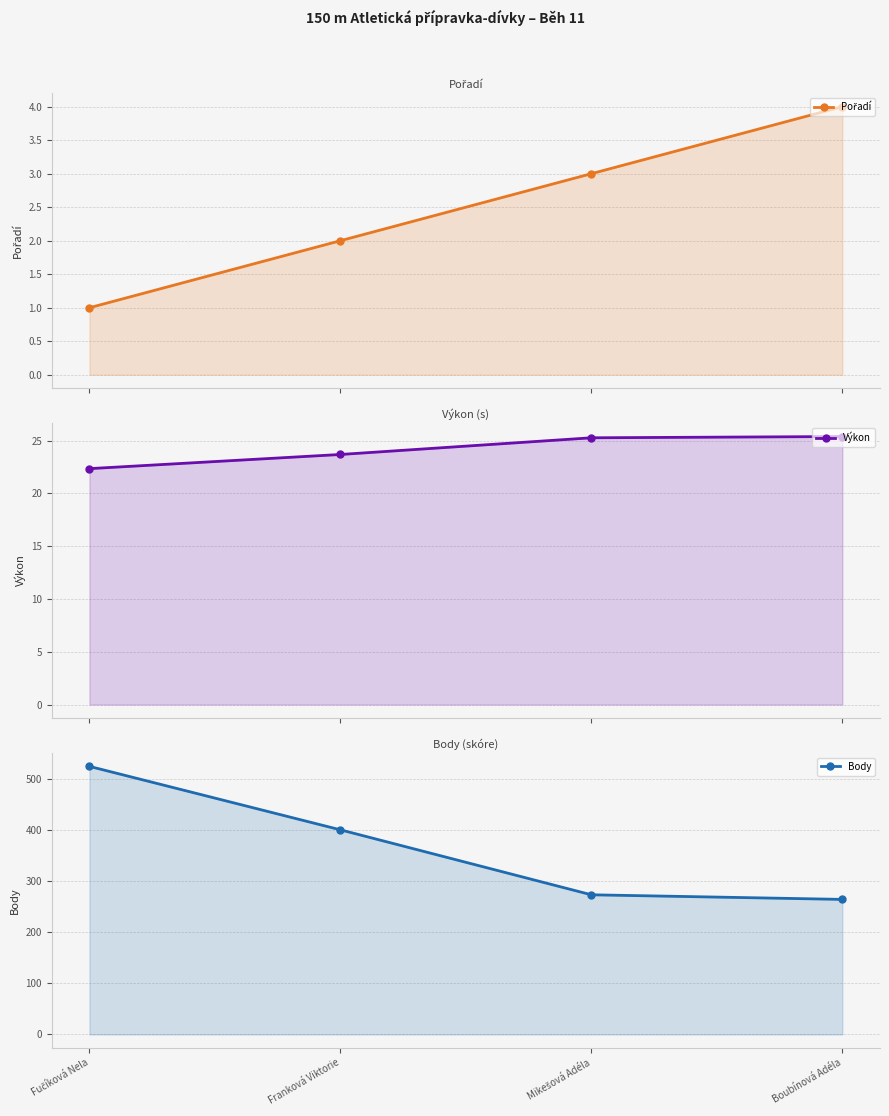

Where does the Výkon series first go above 25?

Mikešová Adéla